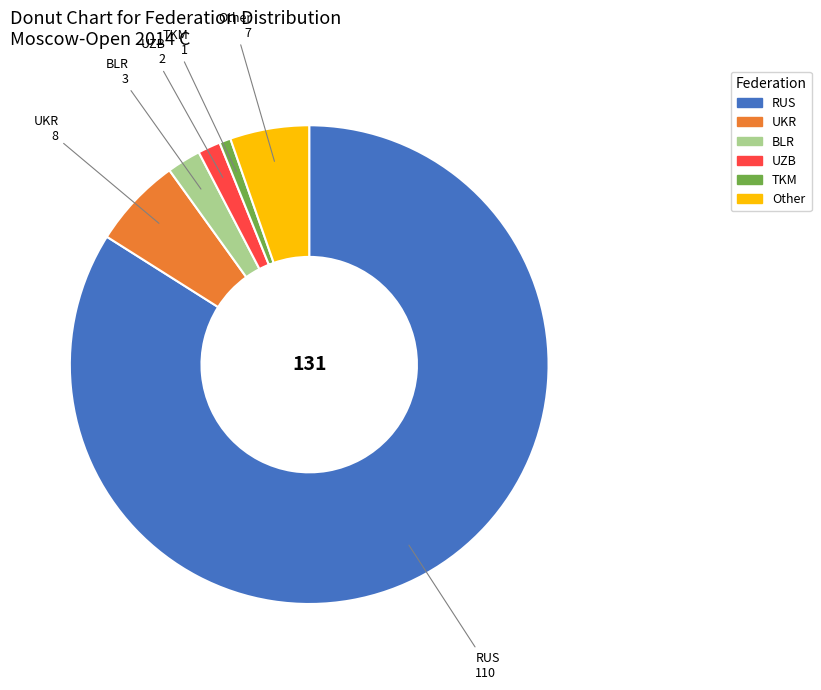

Is there any slice that represents more than half of the pie?

Yes